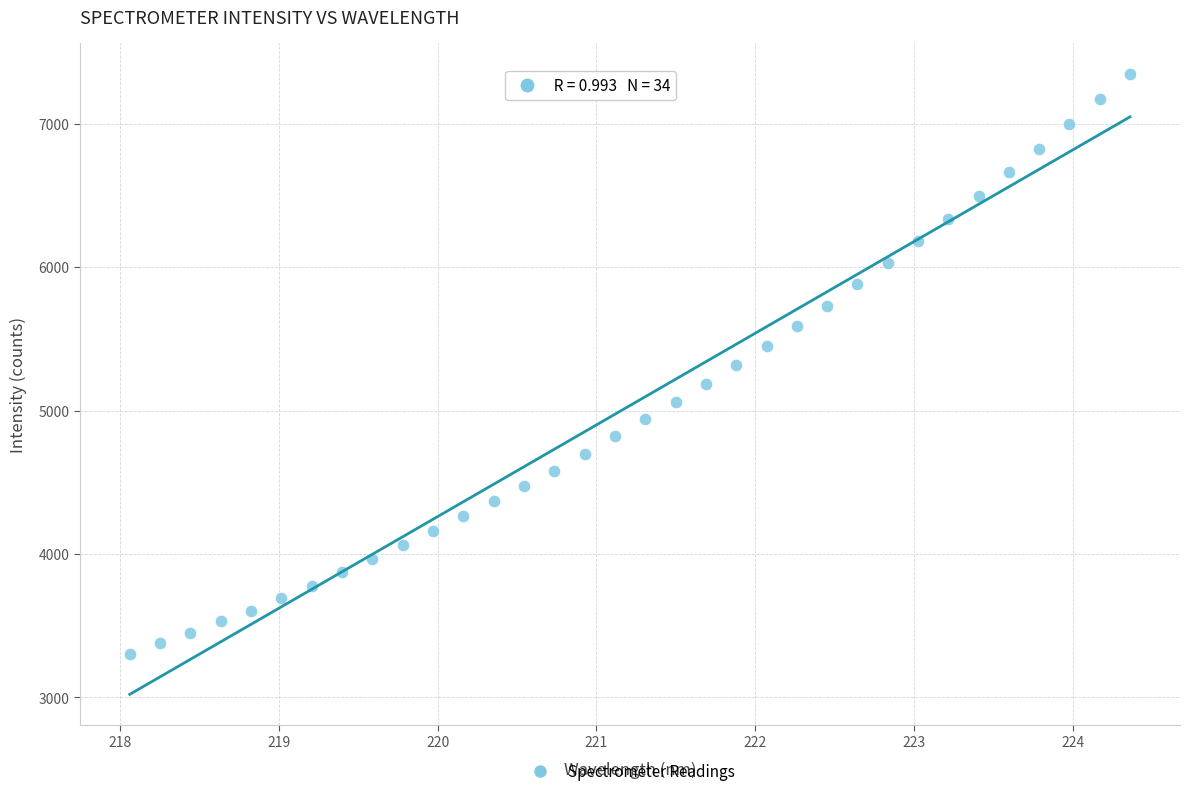

What is the range of Y values (max minus min)?

4043.1